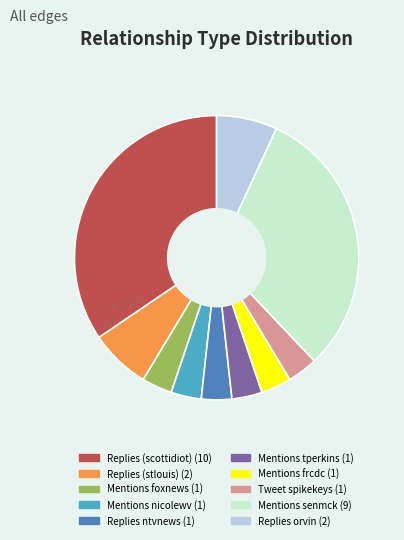

Is there any slice that represents more than half of the pie?

No